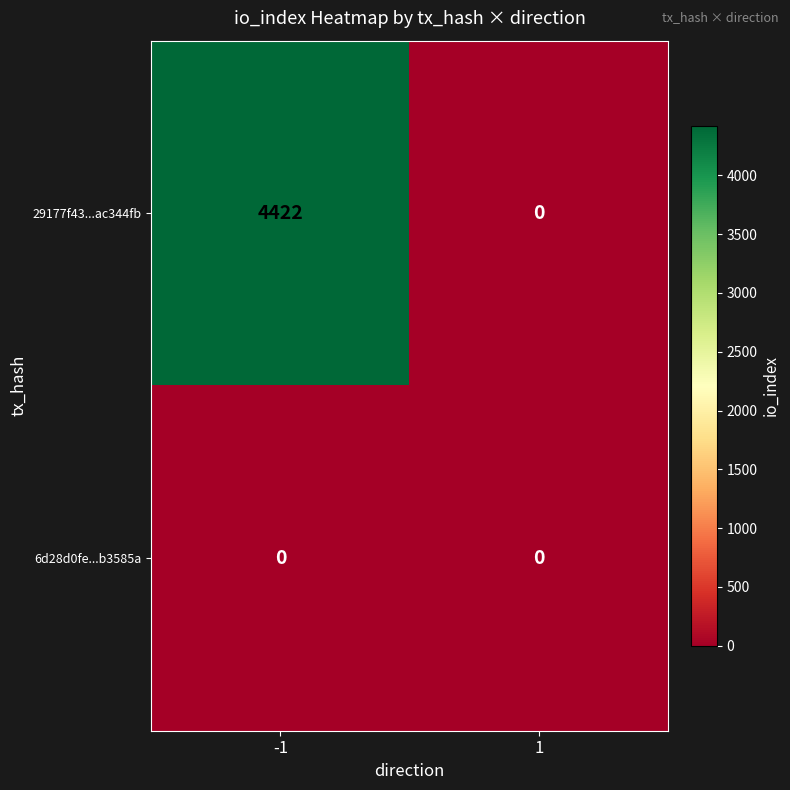

At which category is the sum across all series the highest?

-1